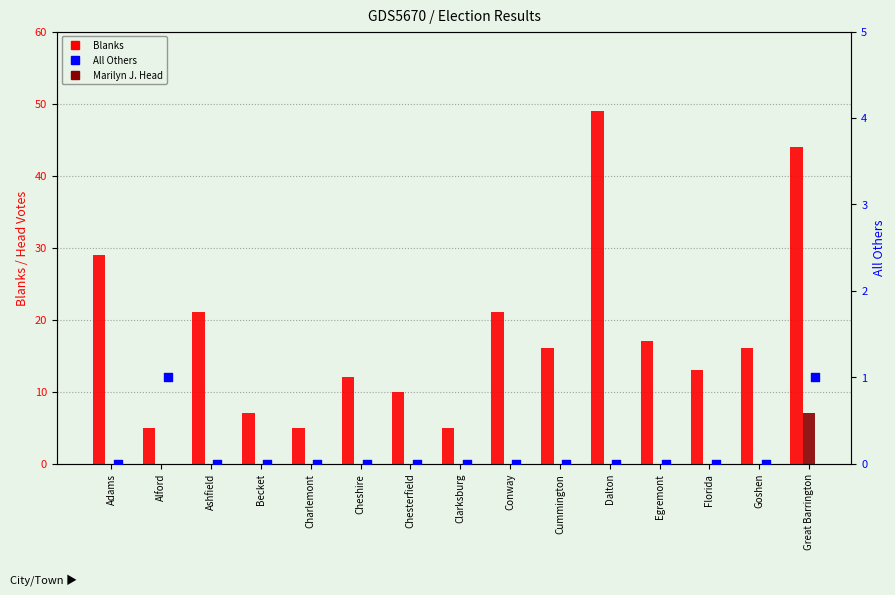

At how many categories does at least one series exceed 14?

8